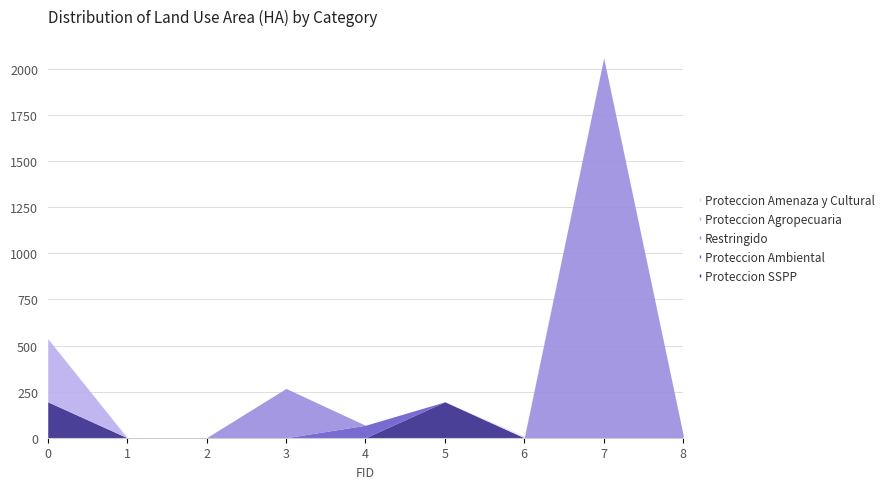

At how many categories does at least one series exceed 814?

1